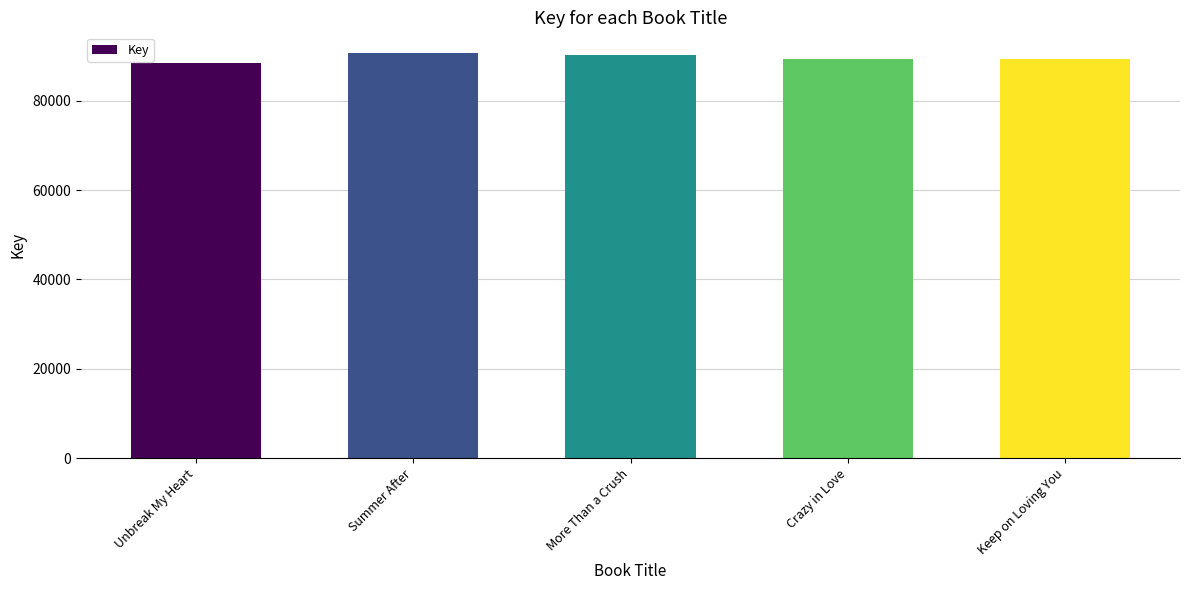

What is the approximate value at Summer After, to the nearest 100?

90700